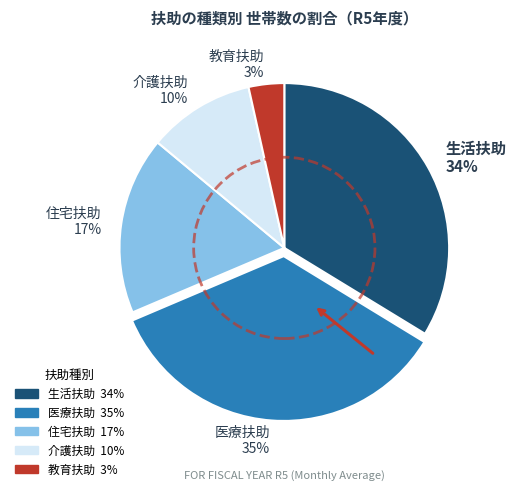

Count the number of slices in the pie.

5